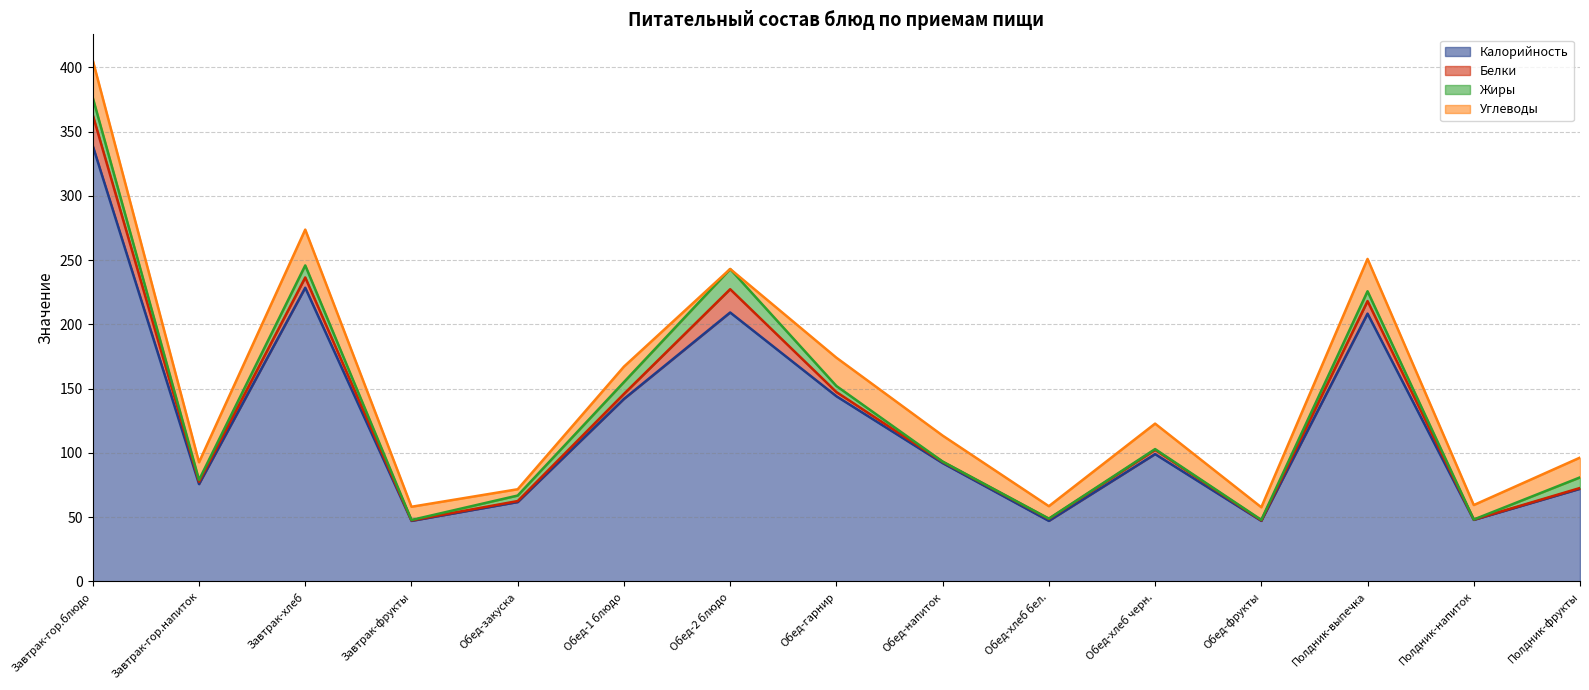

What is the sum of the Жиры values at Полдник-выпечка and Обед-напиток?

7.8